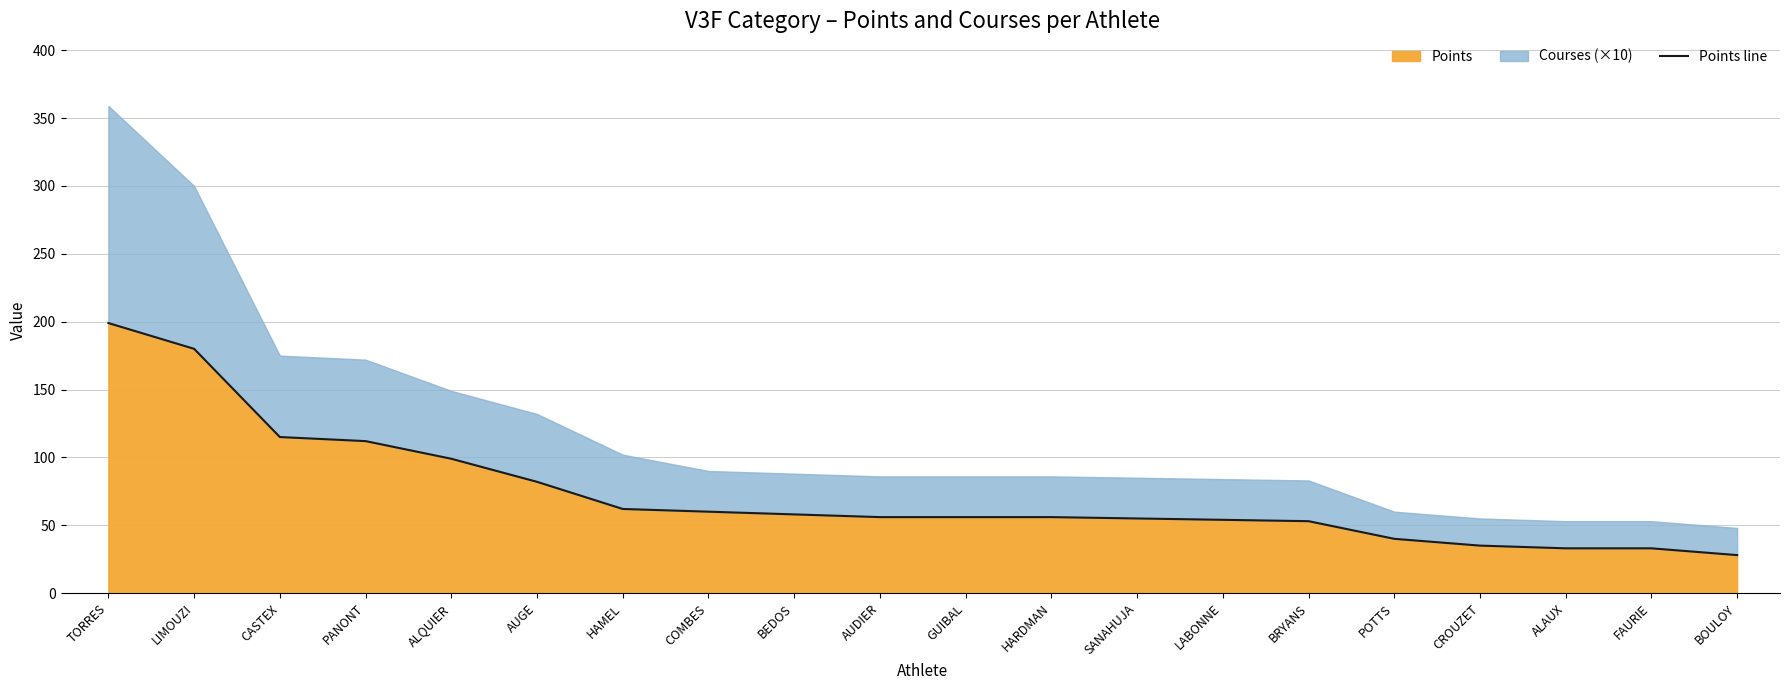

What is the label of the 14th point from the left?

LABONNE